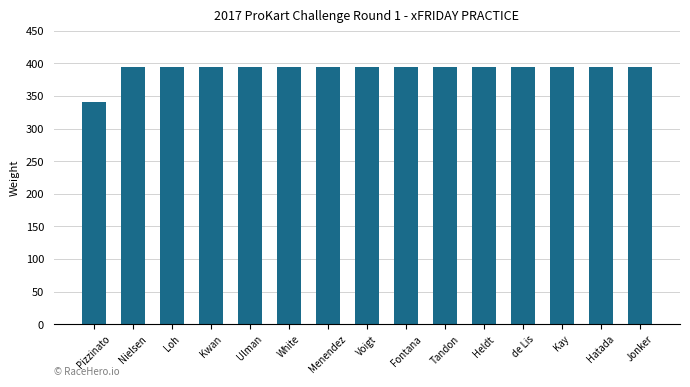

What is the ratio of the value at Menendez to the value at Heldt?

1.0